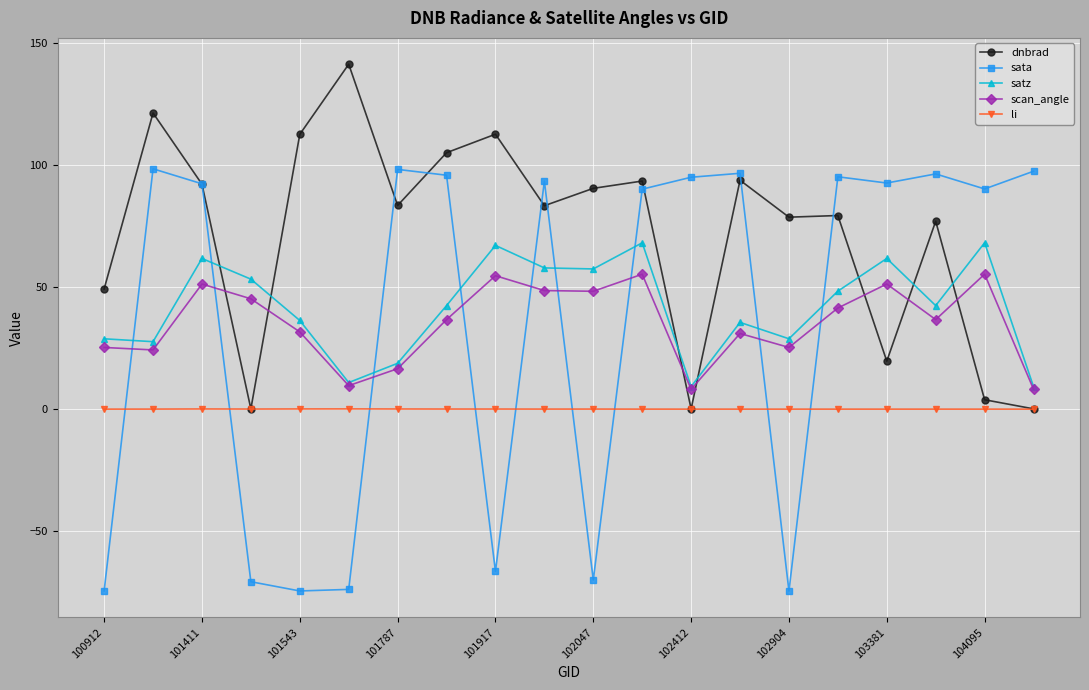

Which series has the widest spread of values?

sata